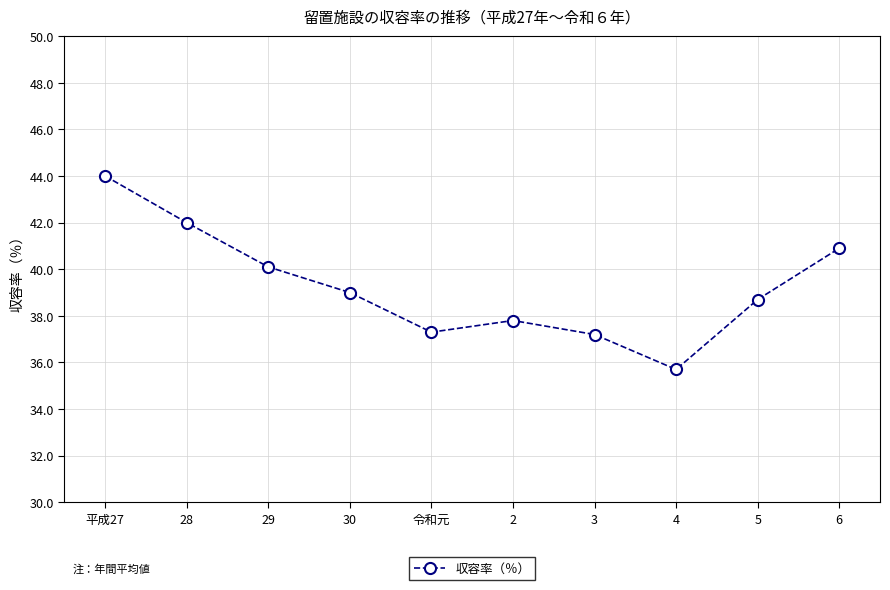

Which category has the highest value across all series?

平成27